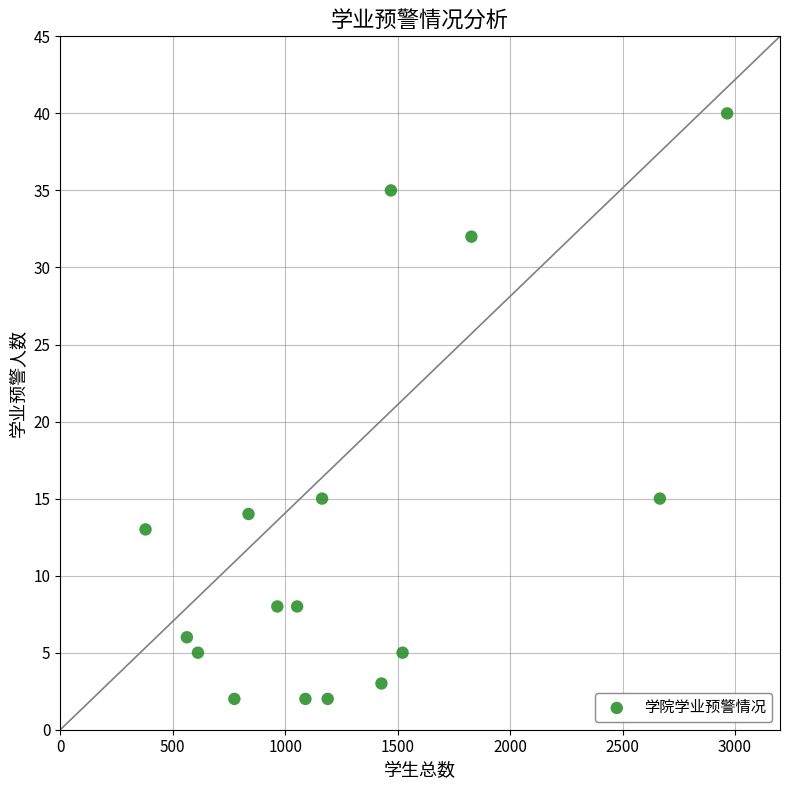

What is the range of X values (max minus min)?

2586